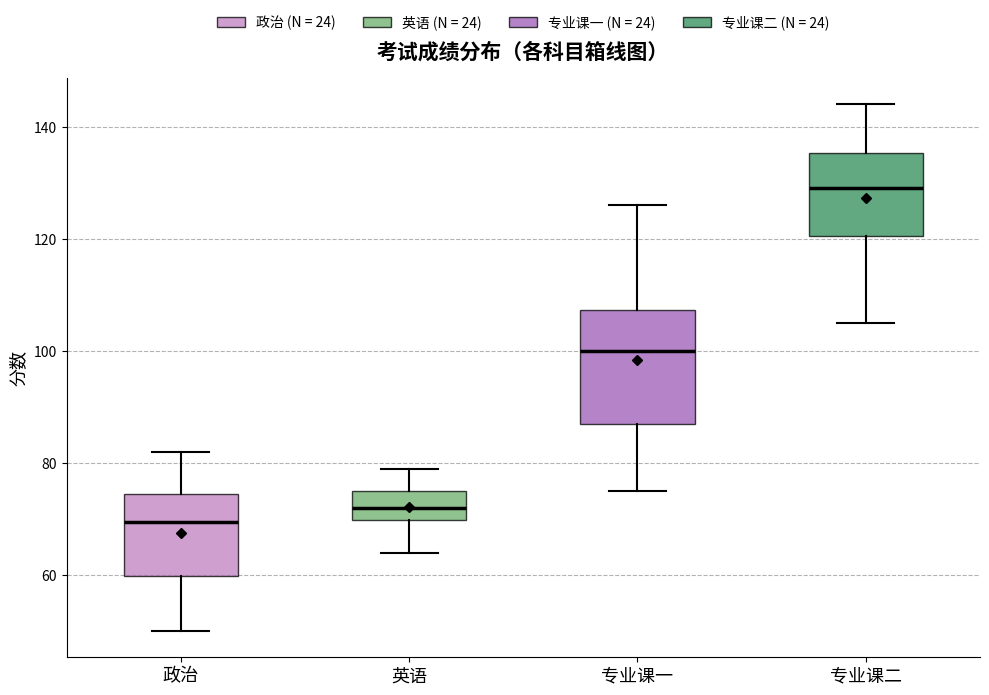

Reading left to right, transcribe this box plot: for each box, give where its median line is, the range the box spans, and where its two whiskers end, as read against the y-axis. The values are not printed on the chart, so give them approximately, as read against the axis.

政治: median 70, box 60 to 74, whiskers 50 to 82
英语: median 72, box 70 to 76, whiskers 64 to 80
专业课一: median 100, box 88 to 108, whiskers 76 to 126
专业课二: median 130, box 120 to 136, whiskers 106 to 144